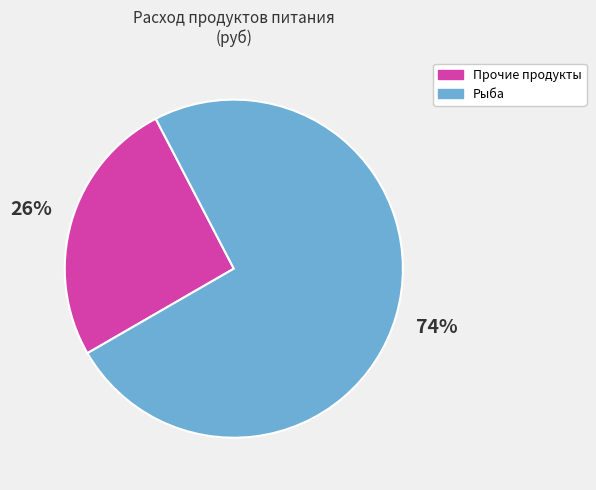

Combined, do Рыба and Прочие продукты account for over 50%?

Yes